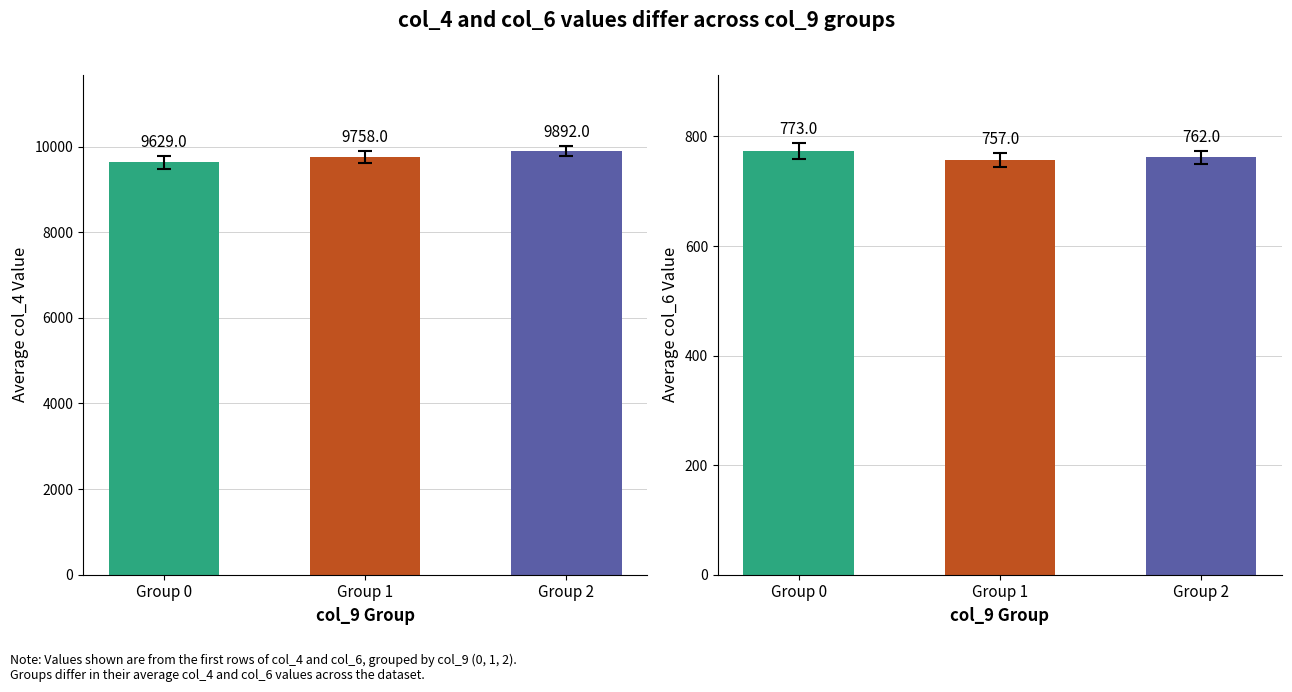

How many data points in col_4 (mean) are above 9758?

1